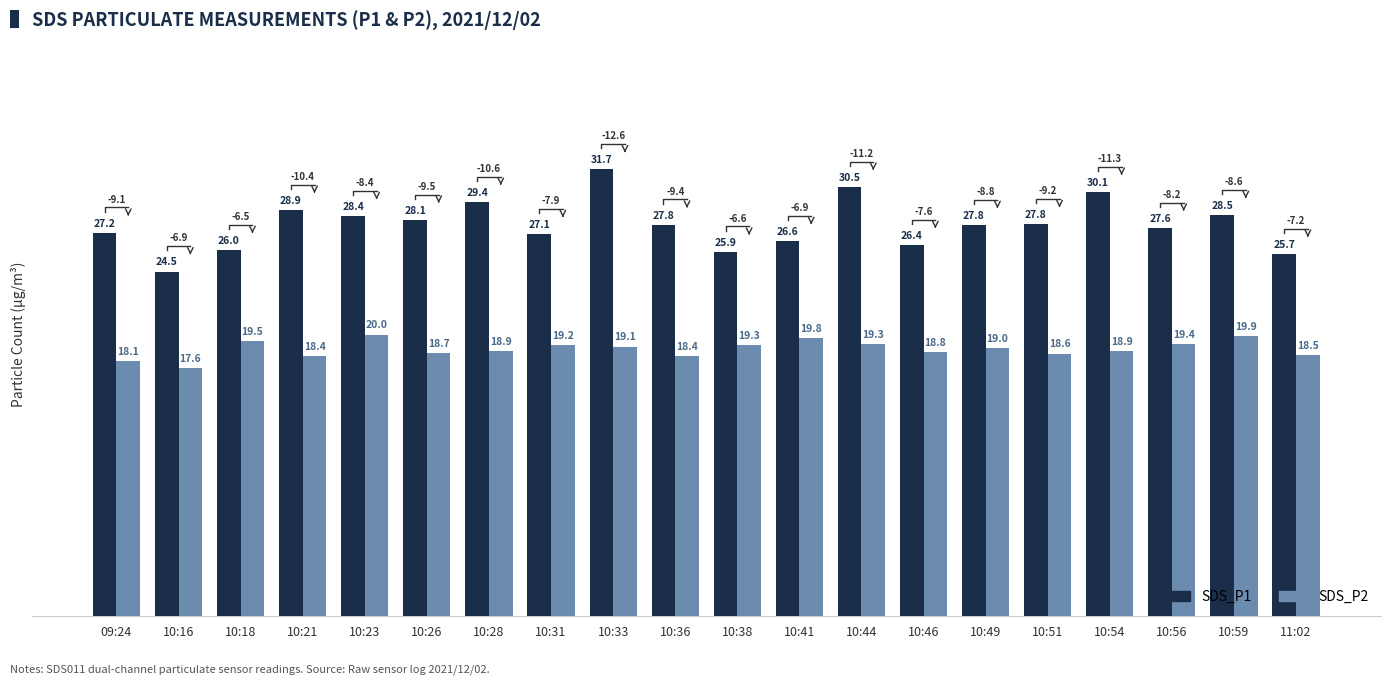

The SDS_P1 series shows 30.5 at 10:44. True or false?

True